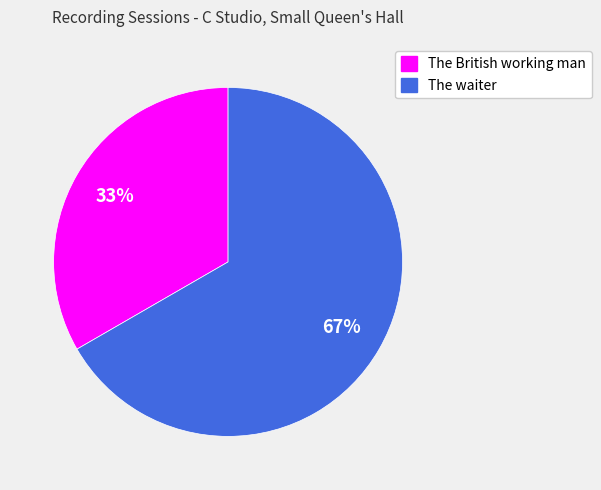

What is the smallest slice in the pie chart?

The British working man